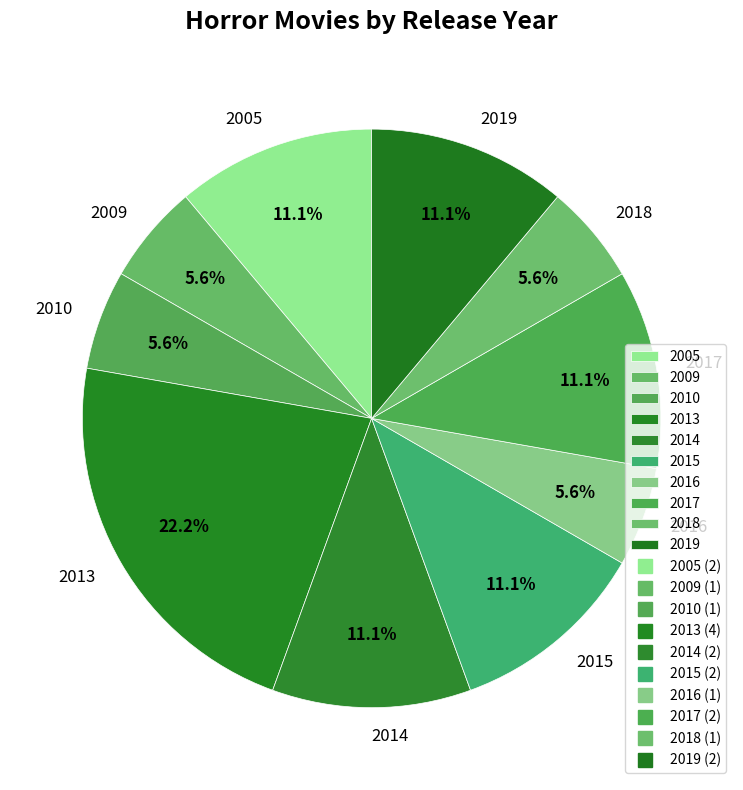

True or false: 2014 accounts for 1% of the total.

False